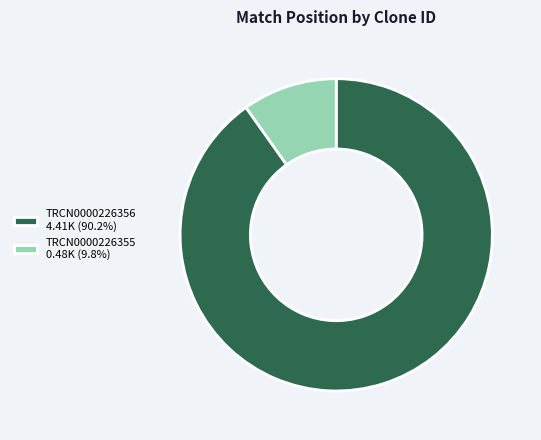

Do TRCN0000226356 4.41K (90.2%) and TRCN0000226355 0.48K (9.8%) together represent more than half of the pie?

Yes